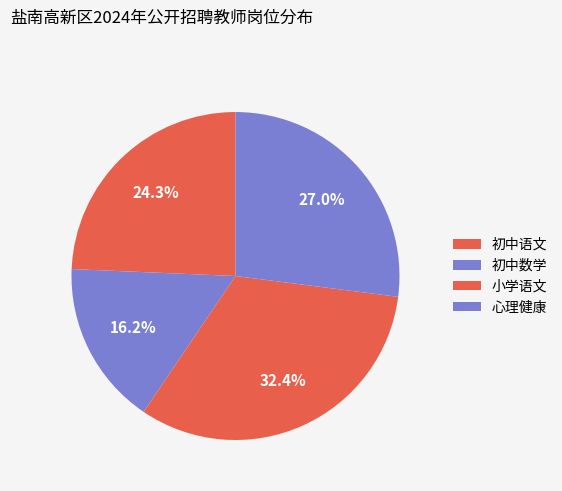

Is the sum of 小学语文 and 心理健康 greater than half?

No